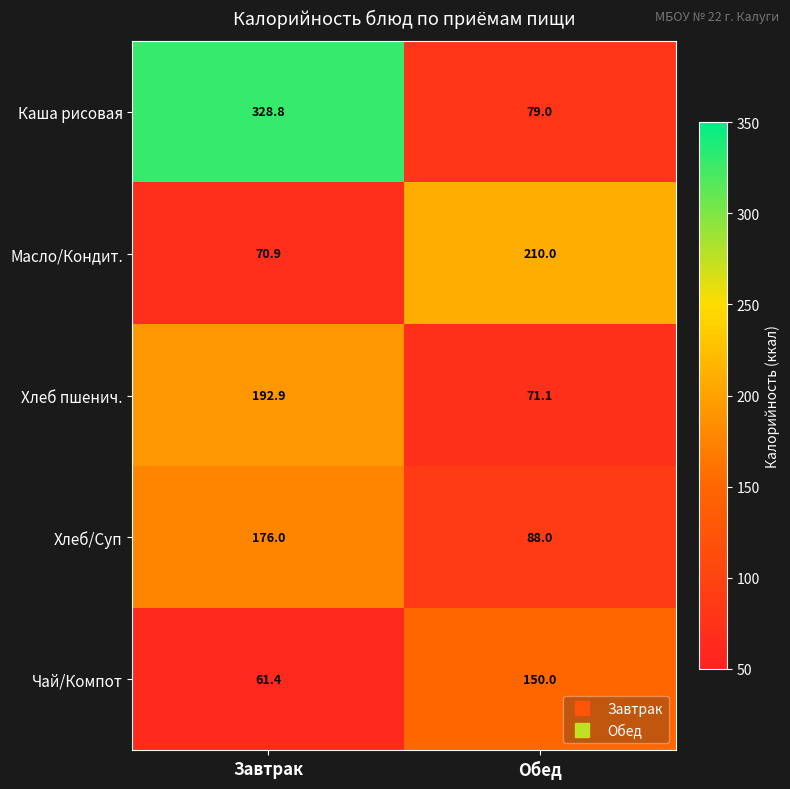

At which label is Масло/Кондит. closest to 140?

Завтрак